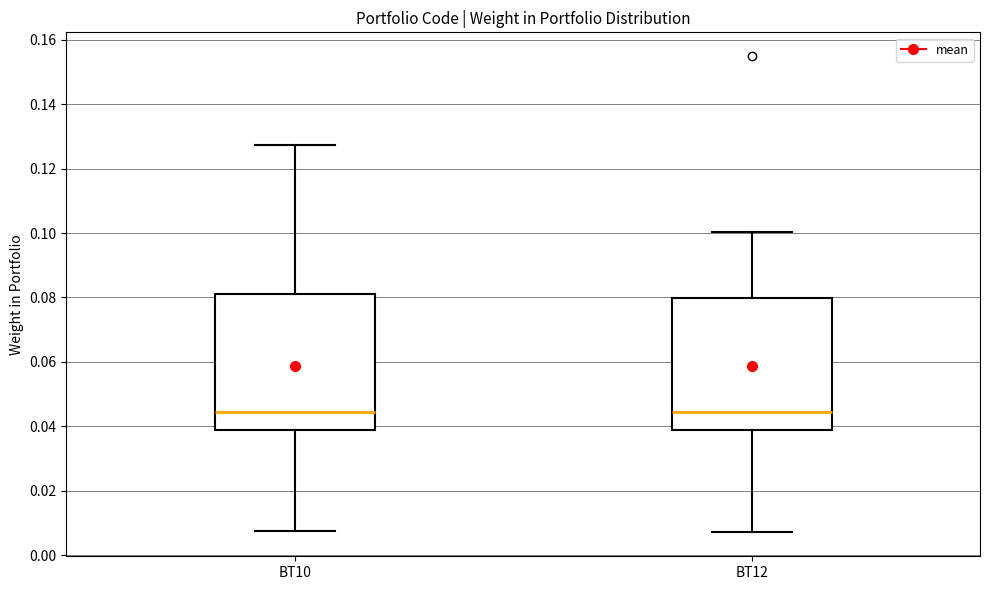

Reading left to right, transcribe this box plot: for each box, give where its median line is, the range the box spans, and where its two whiskers end, as read against the y-axis. The values are not printed on the chart, so give them approximately, as read against the axis.

BT10: median 0.044, box 0.038 to 0.082, whiskers 0.008 to 0.128
BT12: median 0.044, box 0.038 to 0.080, whiskers 0.008 to 0.100